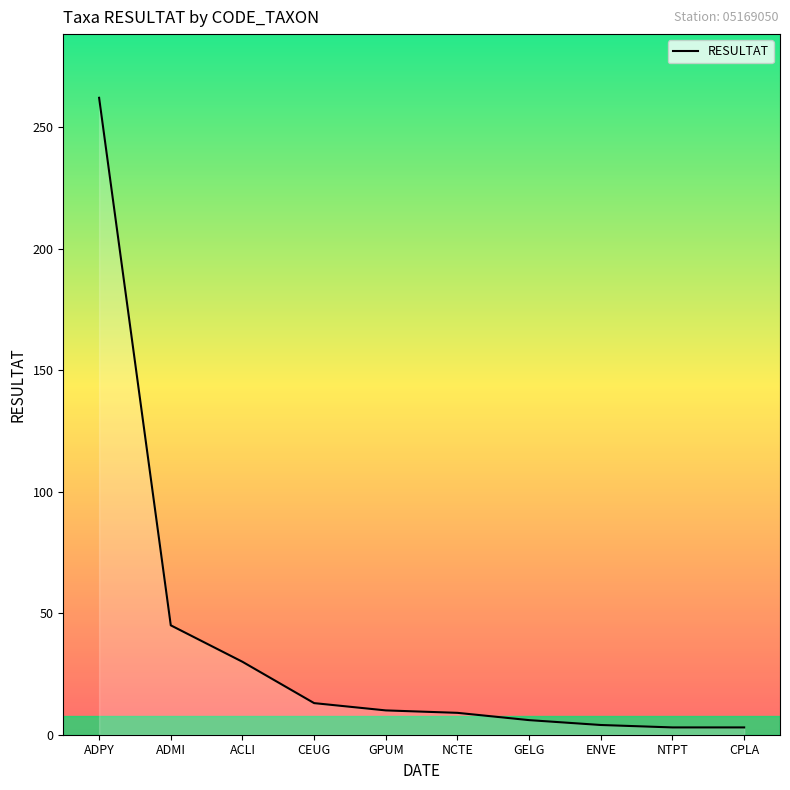

At which label is the value closest to 132?

ADMI